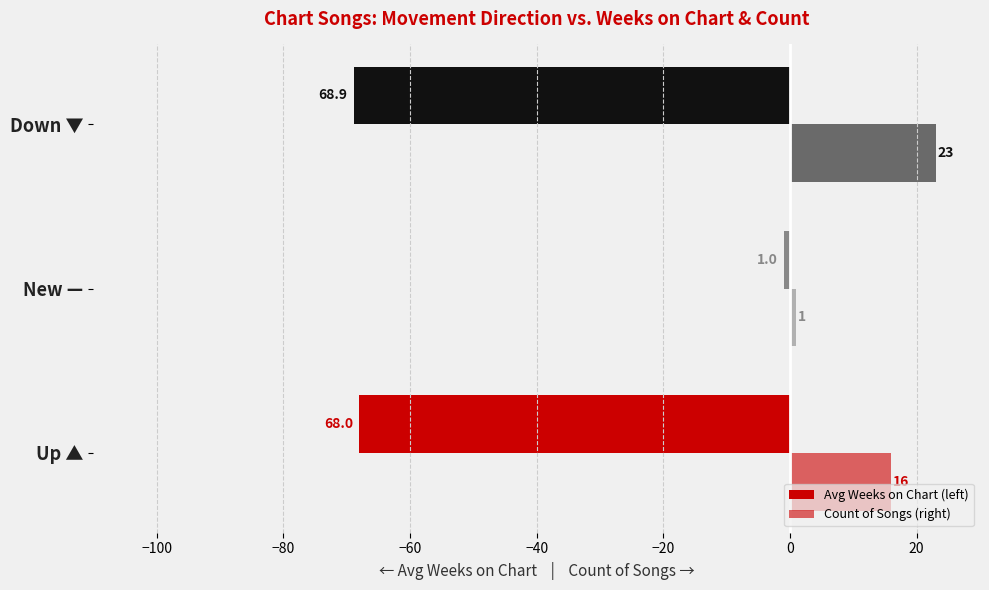

How many series are shown in this chart?

2